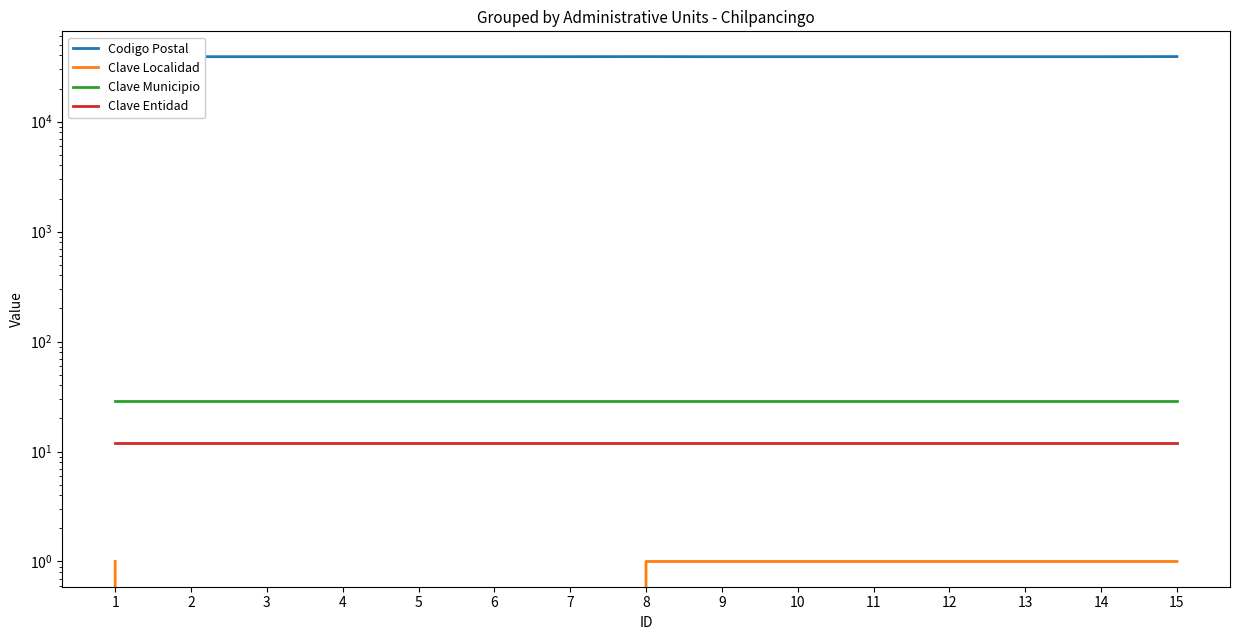

Is it true that Clave Municipio equals 47 at 4?

False